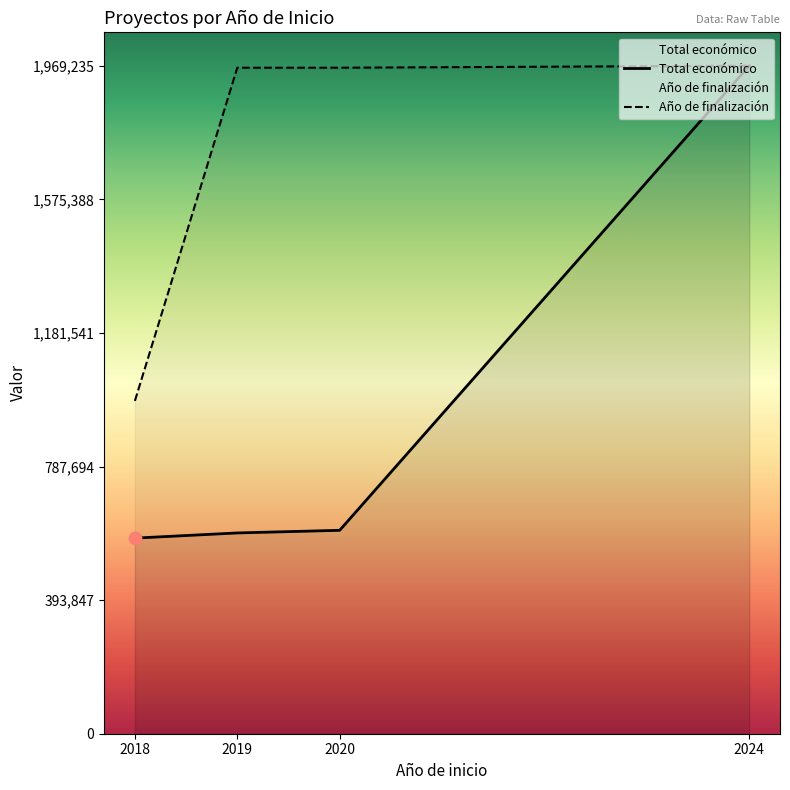

At which category is the sum across all series the highest?

2024